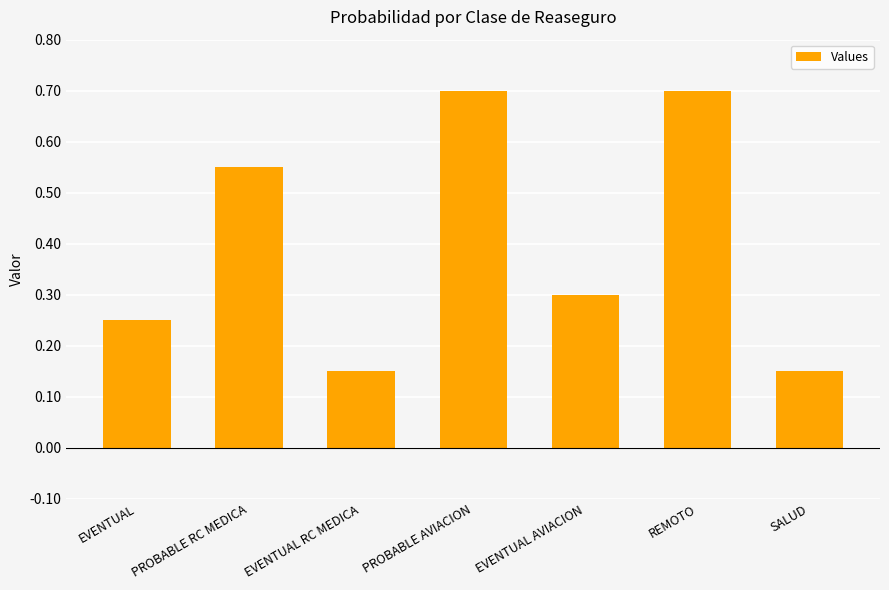

What is the maximum value shown in the chart?

0.7